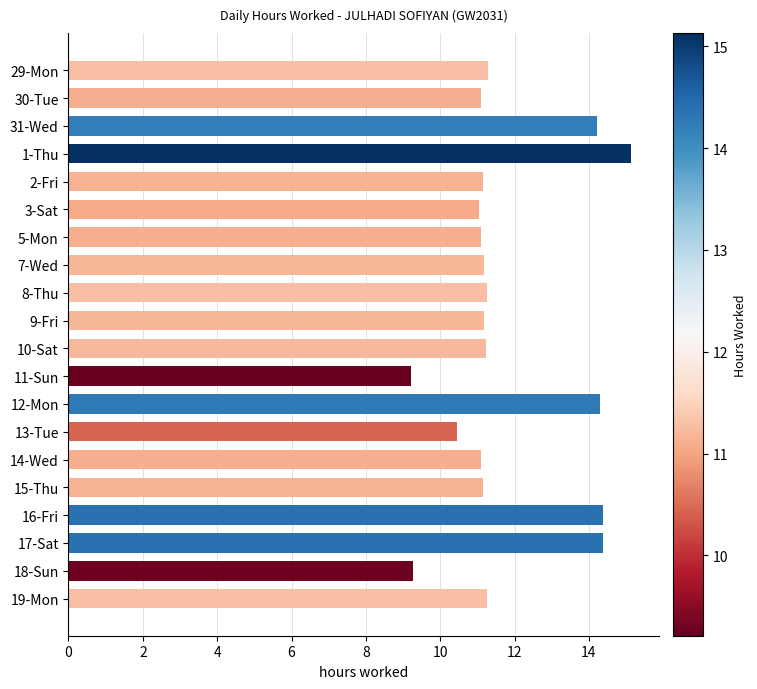

At which category does the chart reach its peak across all series?

1-Thu